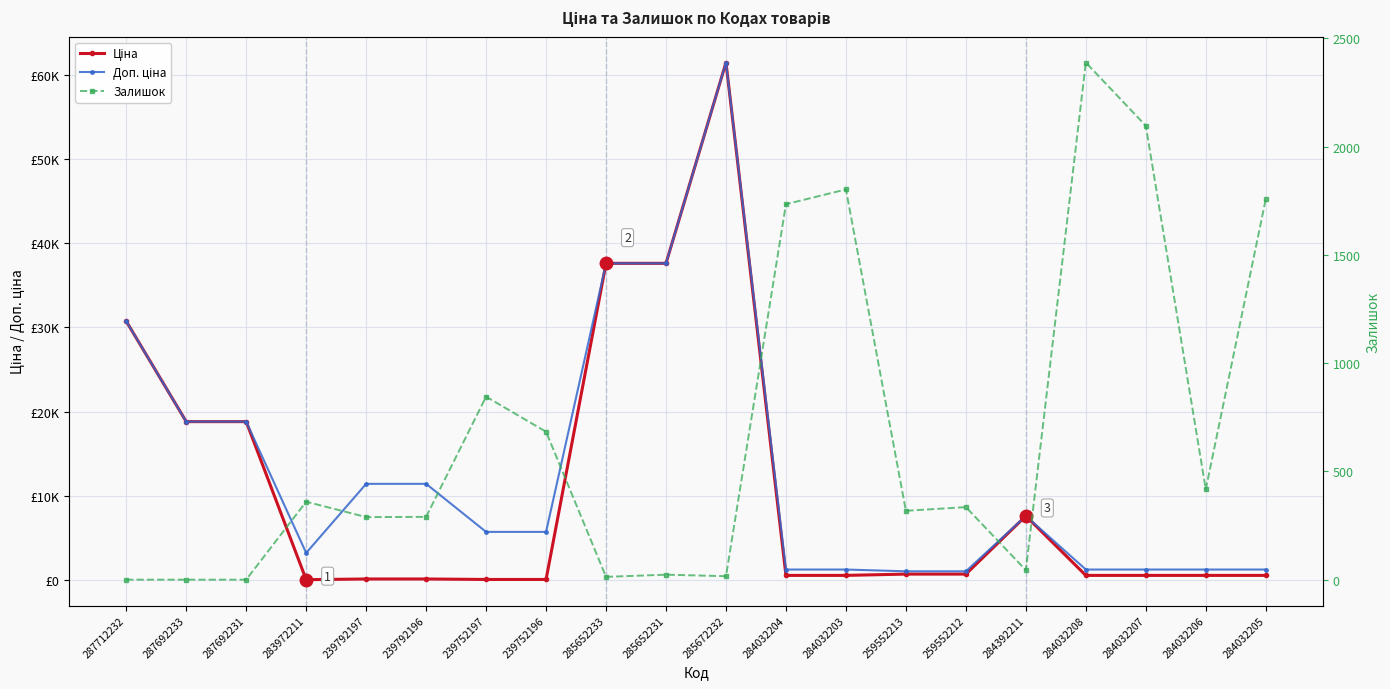

List the series in order of their overall mean, lowest first.

Залишок, Ціна, Доп. ціна